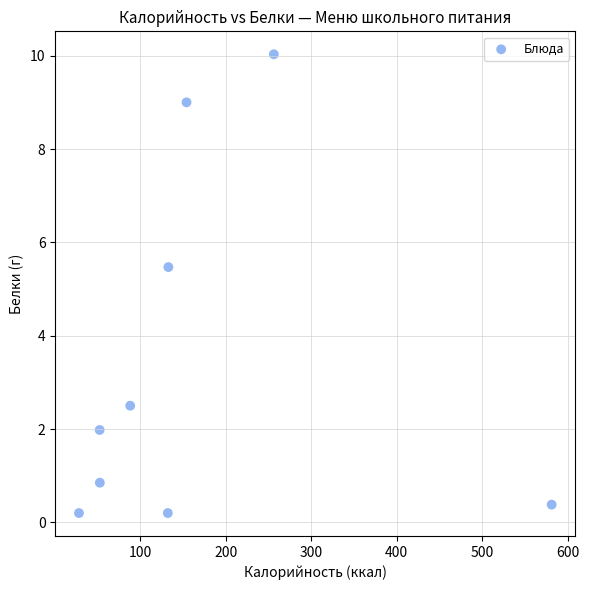

What is the range of Y values (max minus min)?

9.8